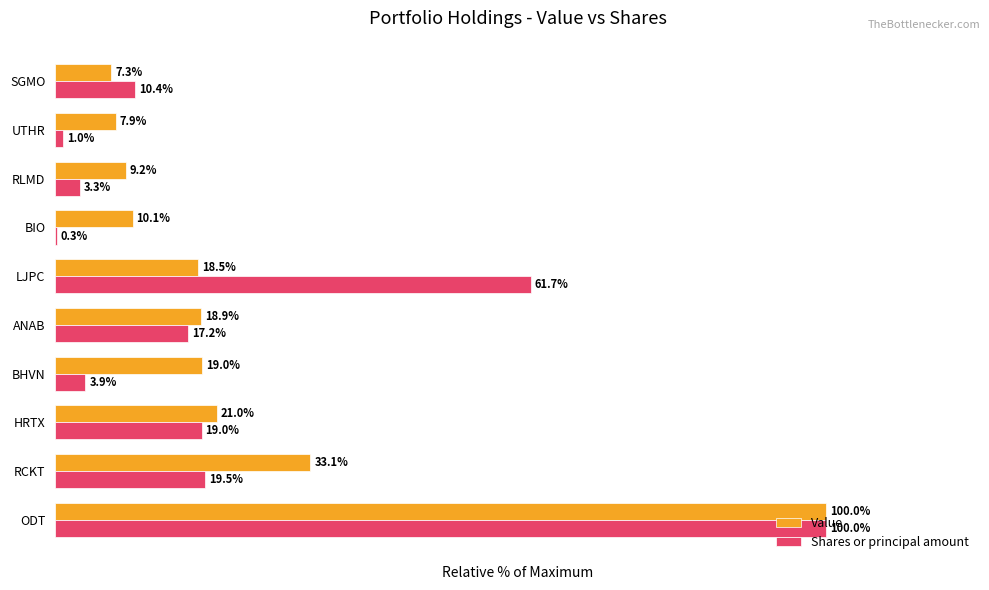

Between ODT and HRTX, which series saw the biggest shift?

Shares or principal amount